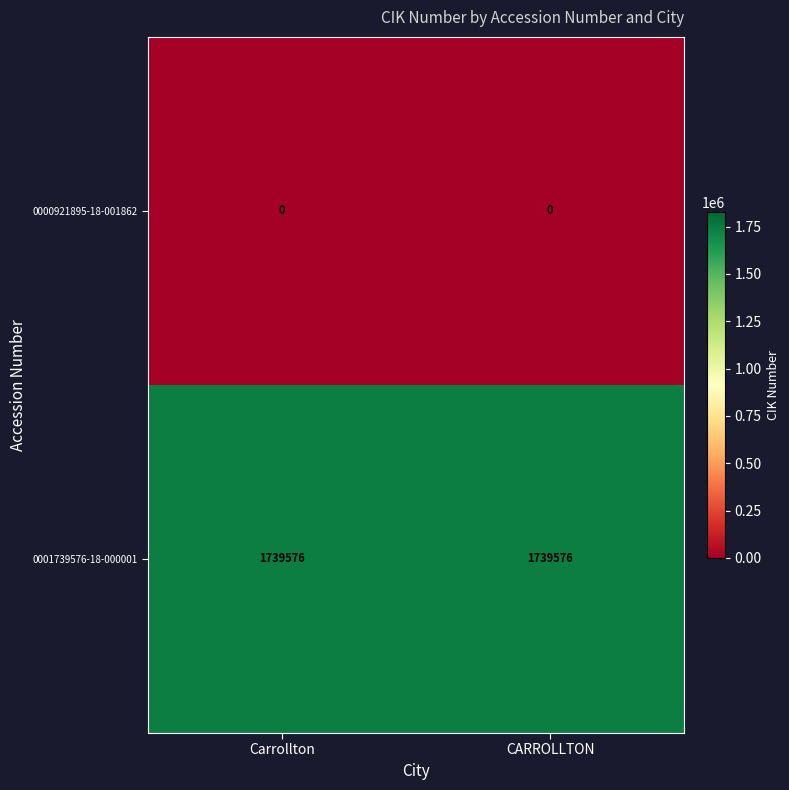

Rank the series by their maximum value, from highest to lowest.

0001739576-18-000001, 0000921895-18-001862